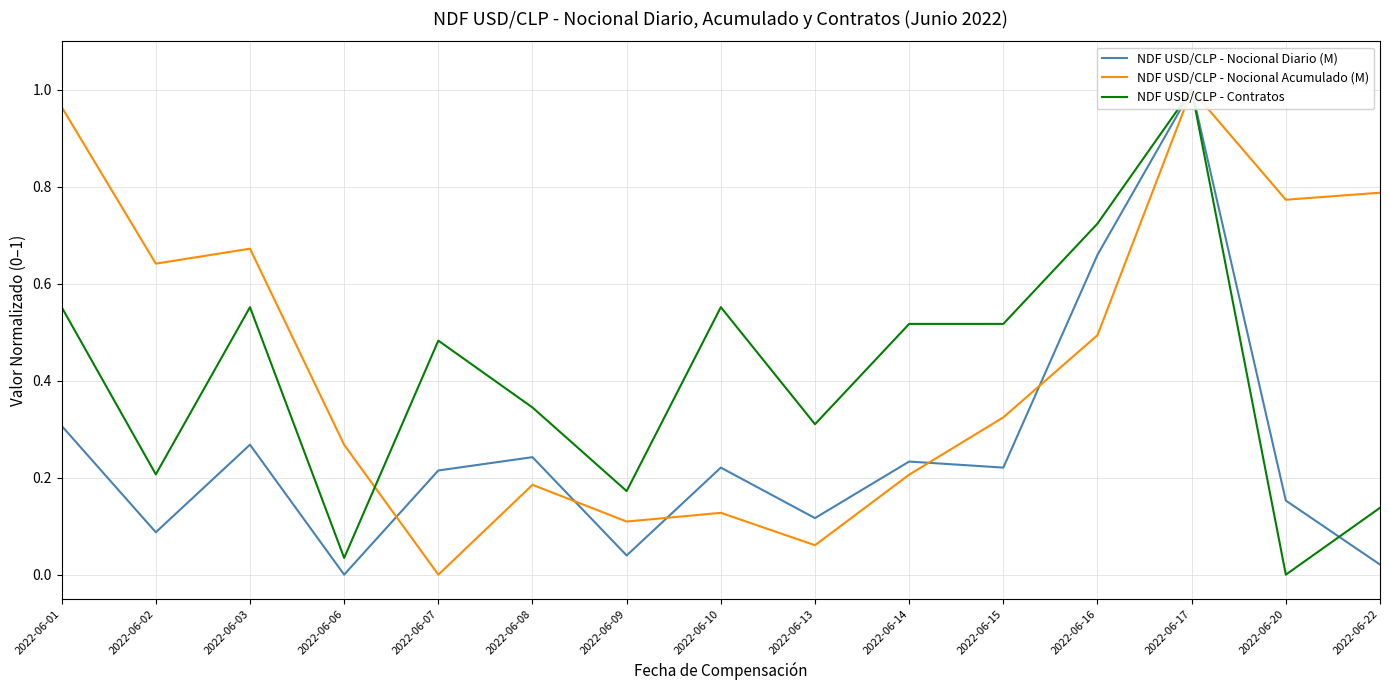

At which category does NDF USD/CLP - Nocional Diario (M) reach its first local valley?

2022-06-02